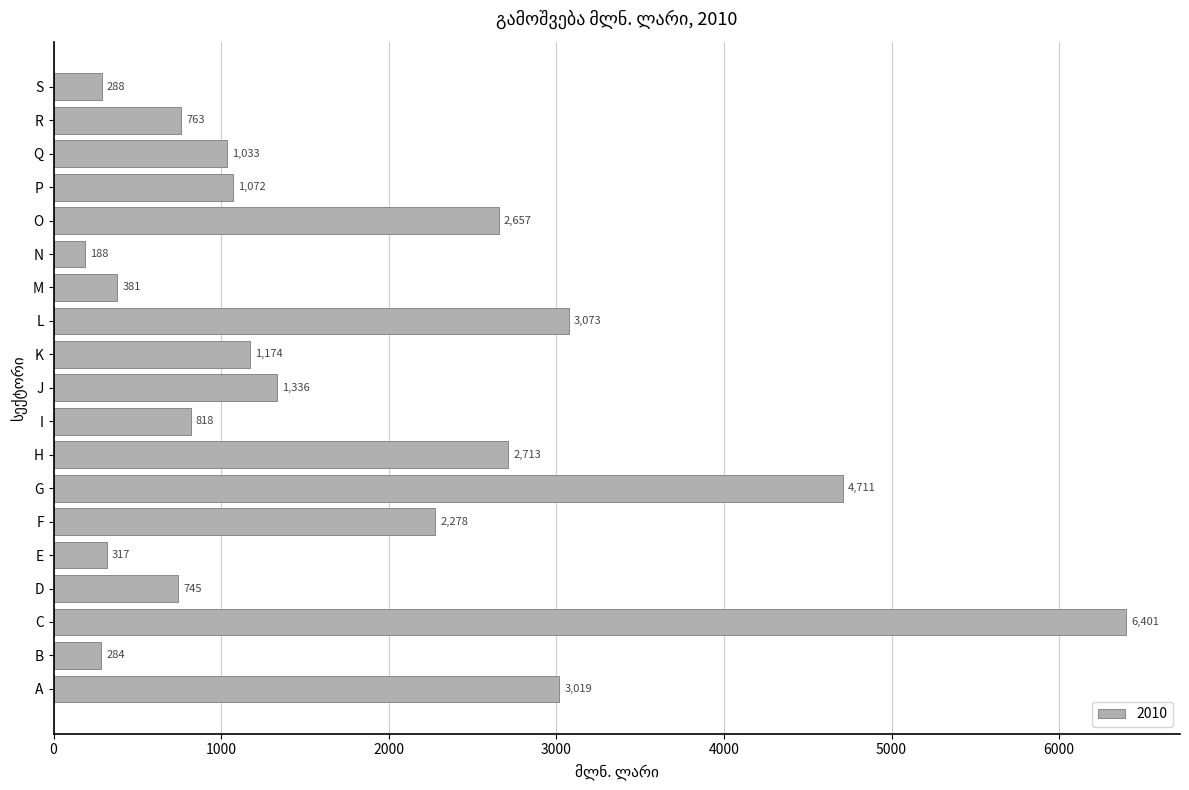

What is the approximate value at G?

4710.5